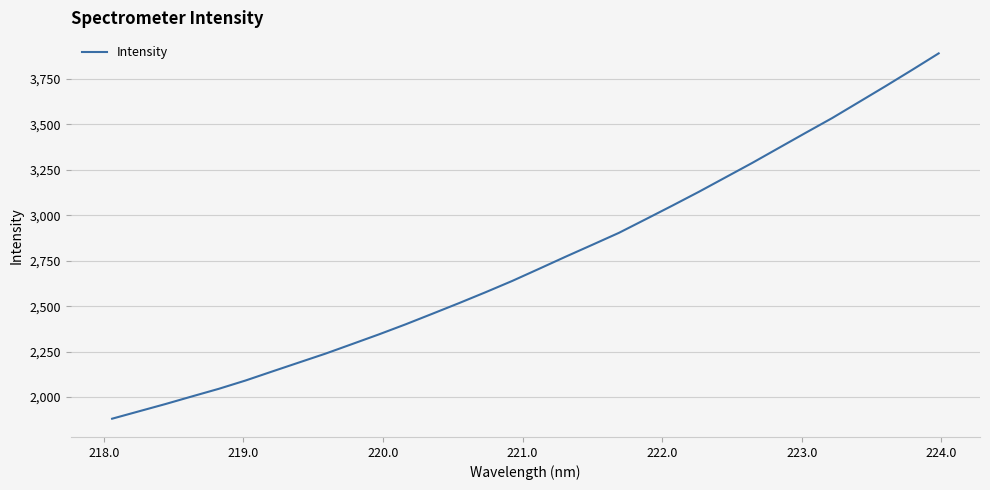

What is the difference between the maximum and minimum values?

2009.2